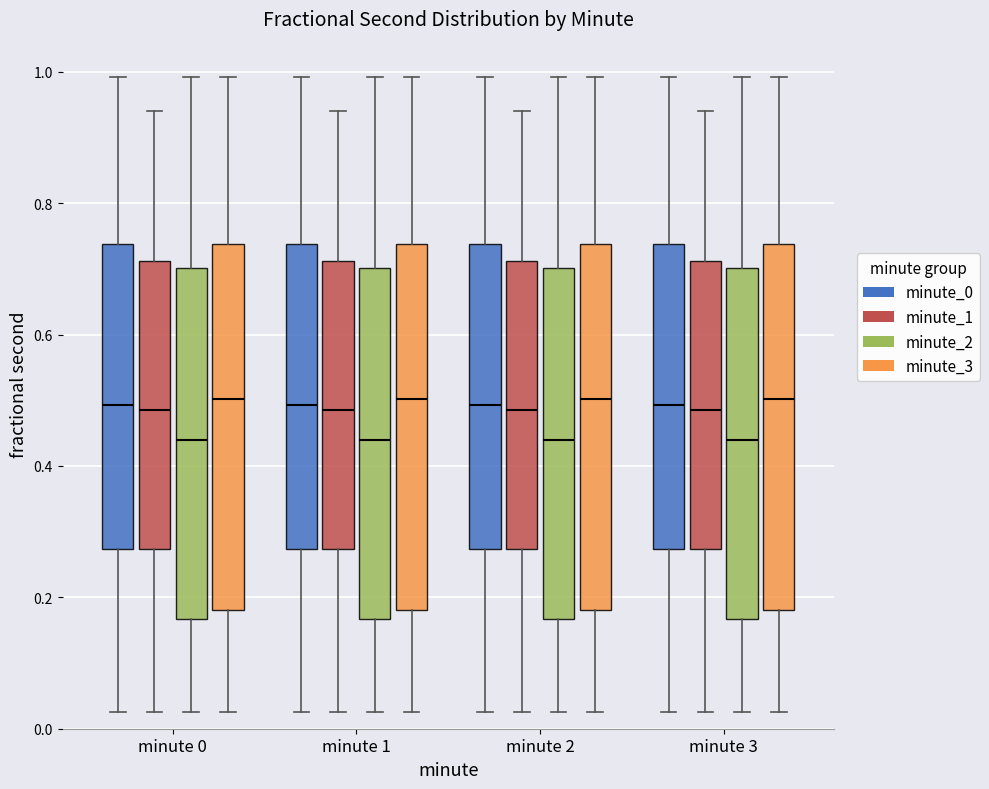

Reading left to right, read every box against the y-axis: the position of its median line, the range the box covers, and the ends of its whiskers. The values are not printed on the chart, so give them approximately, as read against the axis.

minute 0 (minute_0): median 0.50, box 0.28 to 0.74, whiskers 0.02 to 1.00
minute 0 (minute_1): median 0.48, box 0.28 to 0.72, whiskers 0.02 to 0.94
minute 0 (minute_2): median 0.44, box 0.16 to 0.70, whiskers 0.02 to 1.00
minute 0 (minute_3): median 0.50, box 0.18 to 0.74, whiskers 0.02 to 1.00
minute 1 (minute_0): median 0.50, box 0.28 to 0.74, whiskers 0.02 to 1.00
minute 1 (minute_1): median 0.48, box 0.28 to 0.72, whiskers 0.02 to 0.94
minute 1 (minute_2): median 0.44, box 0.16 to 0.70, whiskers 0.02 to 1.00
minute 1 (minute_3): median 0.50, box 0.18 to 0.74, whiskers 0.02 to 1.00
minute 2 (minute_0): median 0.50, box 0.28 to 0.74, whiskers 0.02 to 1.00
minute 2 (minute_1): median 0.48, box 0.28 to 0.72, whiskers 0.02 to 0.94
minute 2 (minute_2): median 0.44, box 0.16 to 0.70, whiskers 0.02 to 1.00
minute 2 (minute_3): median 0.50, box 0.18 to 0.74, whiskers 0.02 to 1.00
minute 3 (minute_0): median 0.50, box 0.28 to 0.74, whiskers 0.02 to 1.00
minute 3 (minute_1): median 0.48, box 0.28 to 0.72, whiskers 0.02 to 0.94
minute 3 (minute_2): median 0.44, box 0.16 to 0.70, whiskers 0.02 to 1.00
minute 3 (minute_3): median 0.50, box 0.18 to 0.74, whiskers 0.02 to 1.00